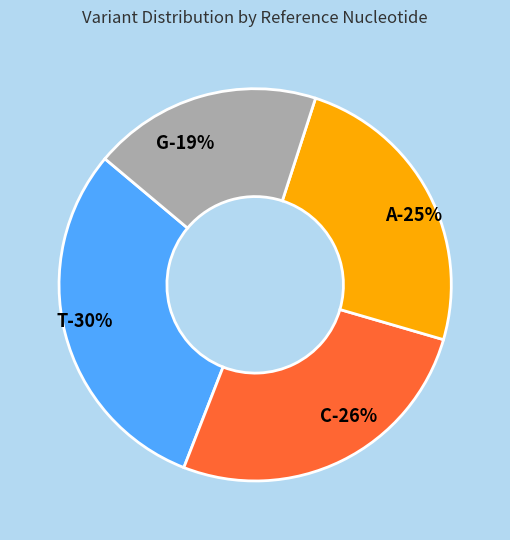

Is it true that C is 17% of the pie?

False